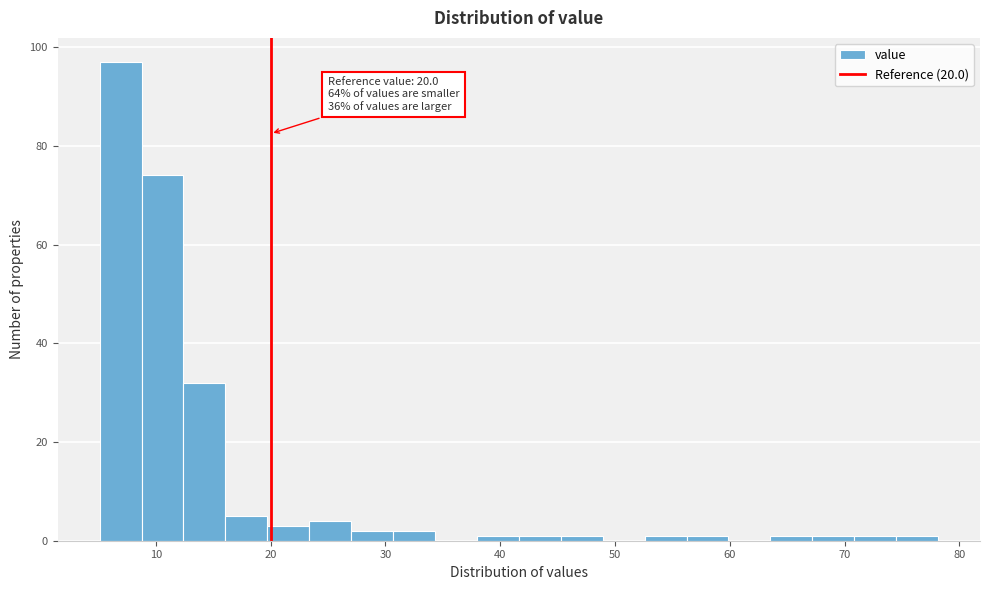

Read against the x-axis, roughly where is the centre of the tallest bar?

7